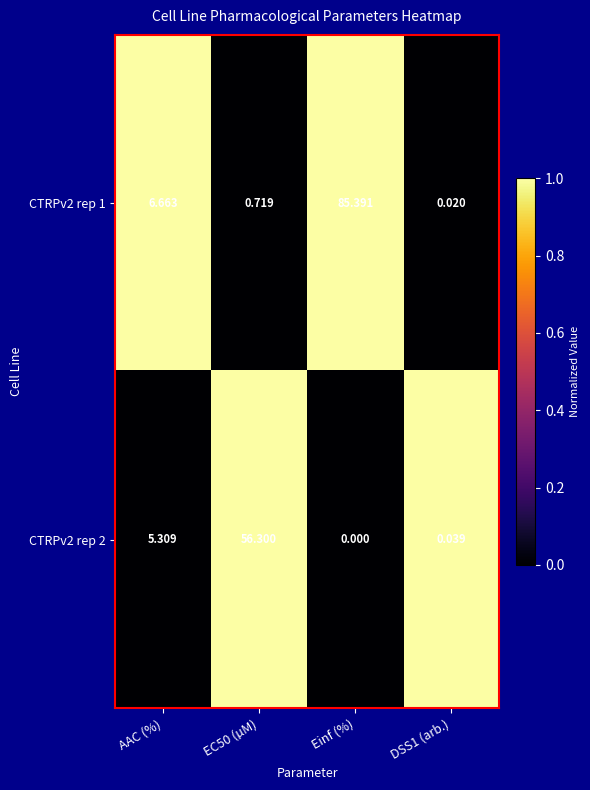

Which label corresponds to the smallest value in the chart?

Einf (%)